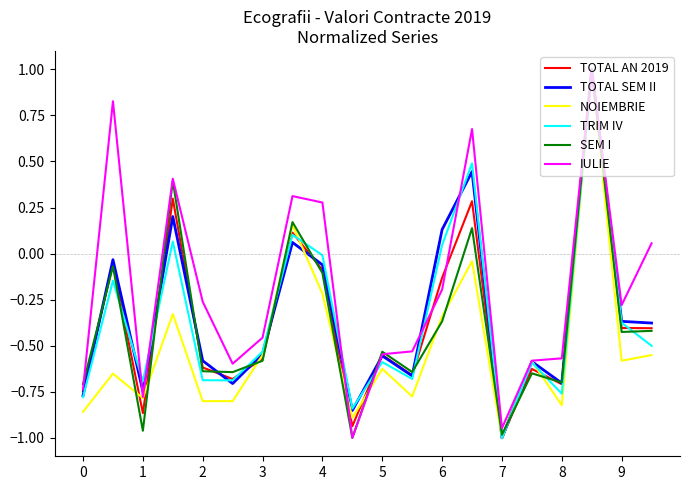

Count the number of categories in the chart.

20